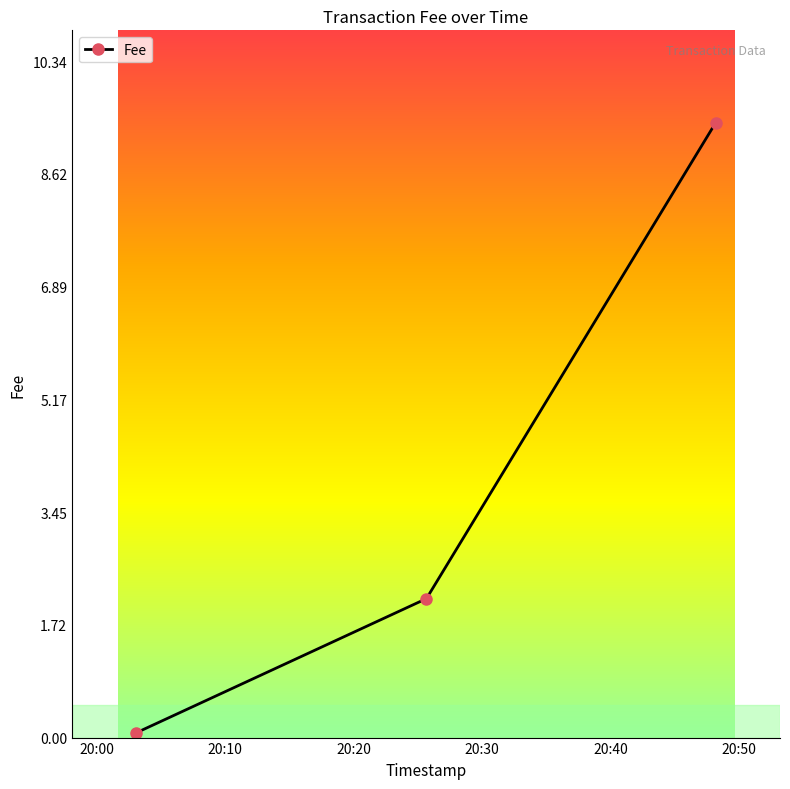

How many values are below 2?

1